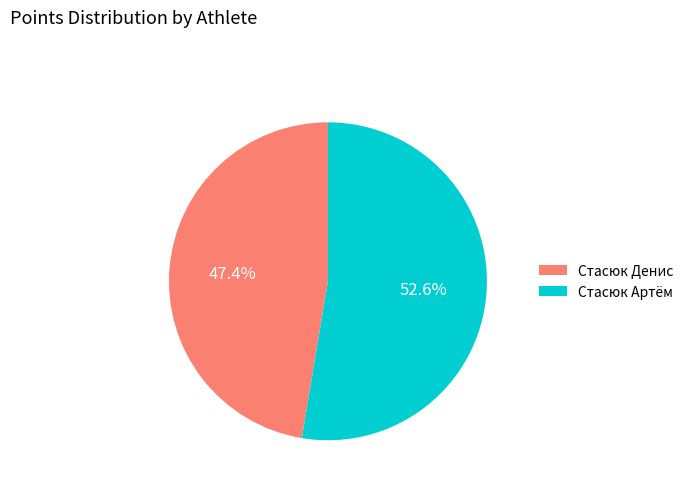

What is the ratio of the value at Стасюк Артём to the value at Стасюк Денис?

1.1